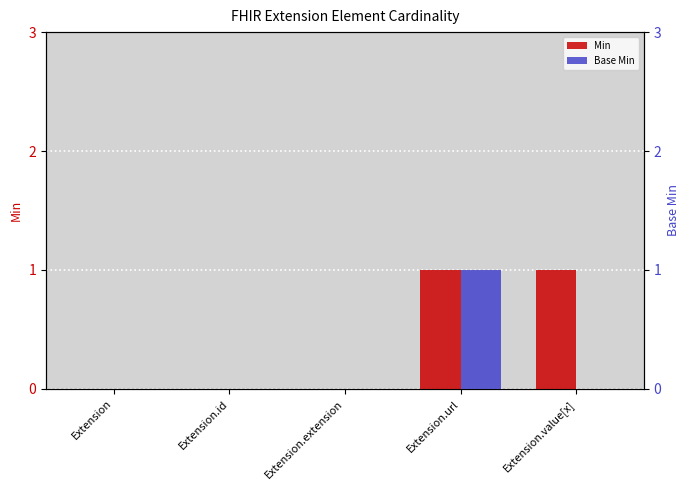

What is the label of the 2nd bar from the left?

Extension.id